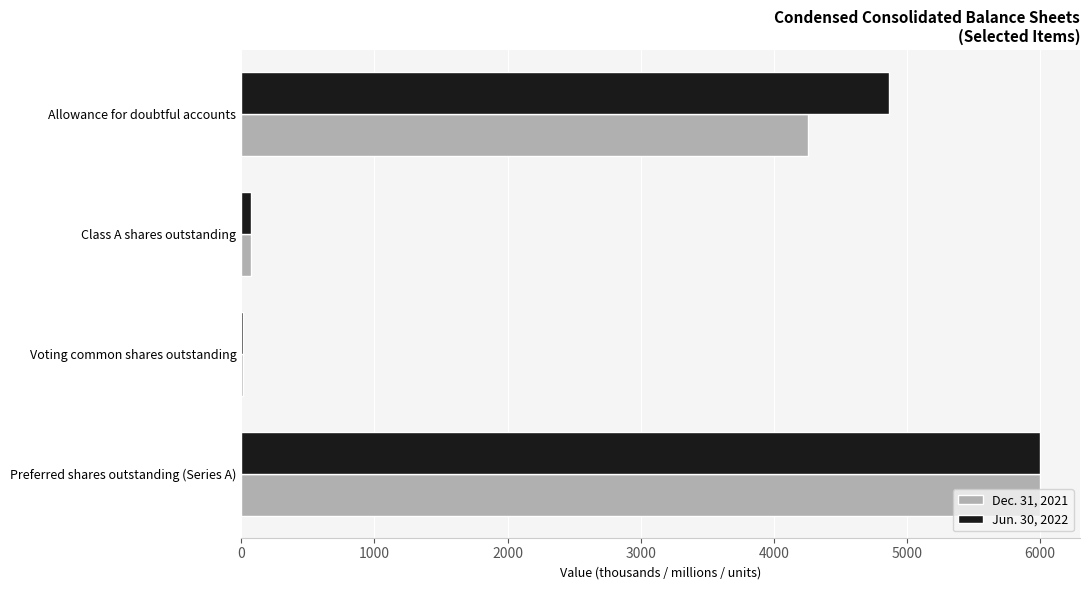

How many categories are shown in the chart?

4